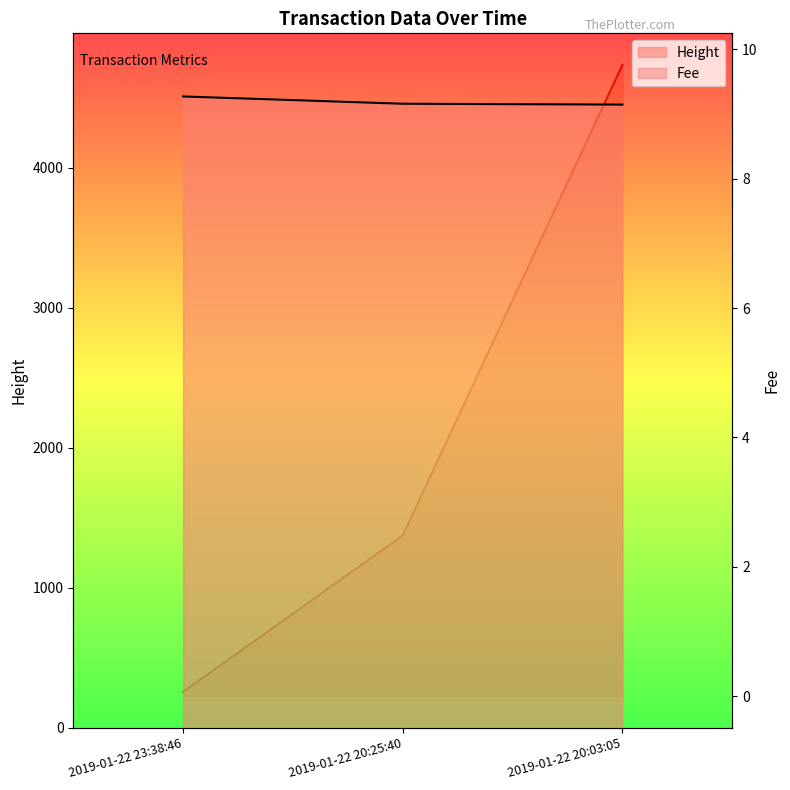

What is the average value of the Fee series?

4.1